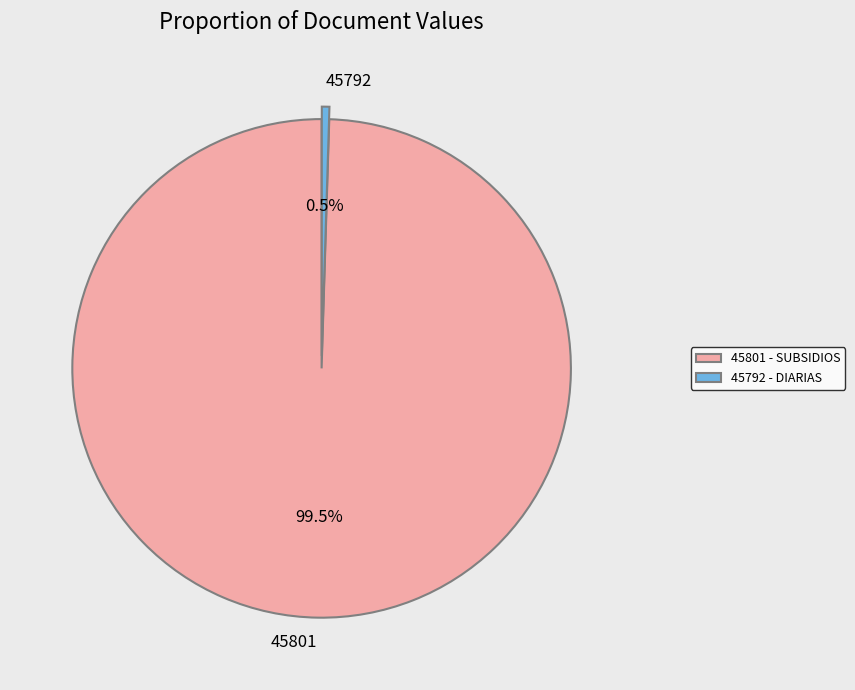

Combined, do 45792 and 45801 account for over 50%?

Yes